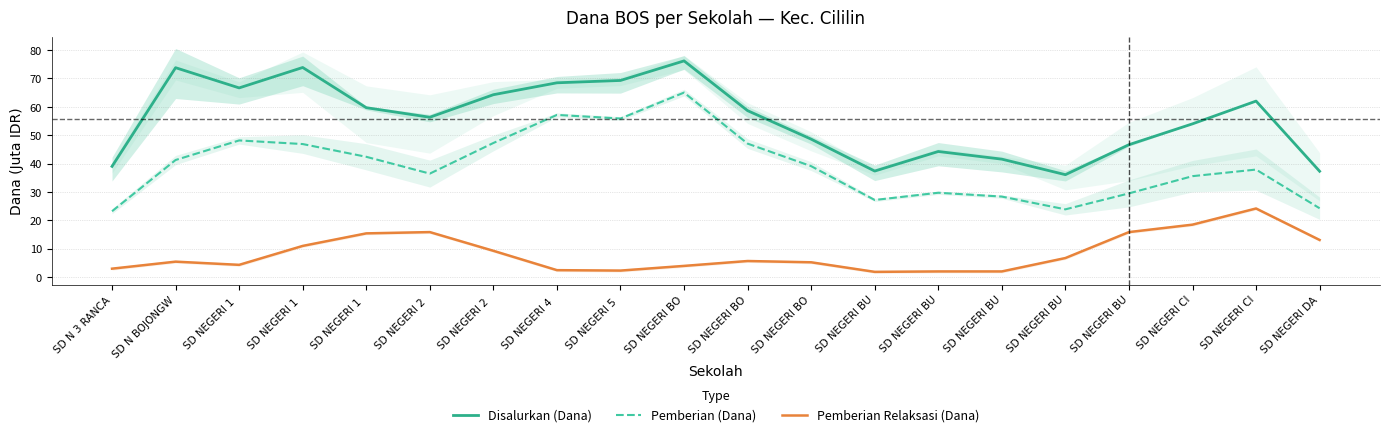

What is the average value of the Pemberian Relaksasi (Dana) series?

8.4